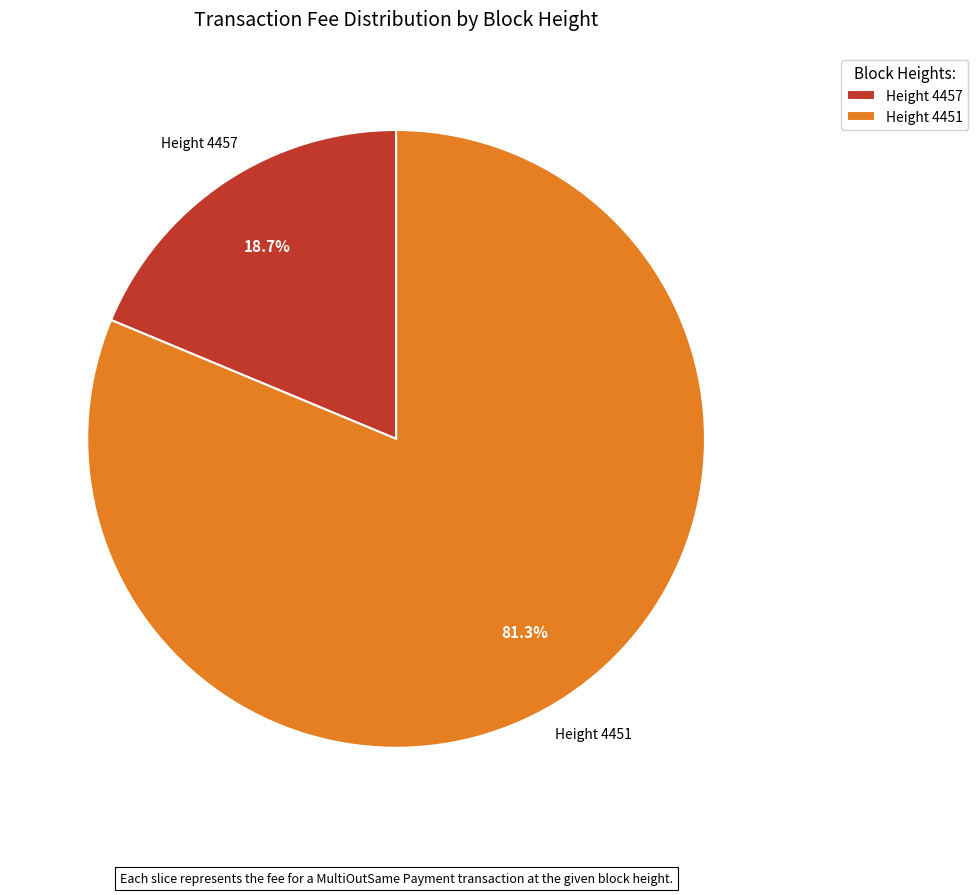

Between Height 4451 and Height 4457, which is larger?

Height 4451